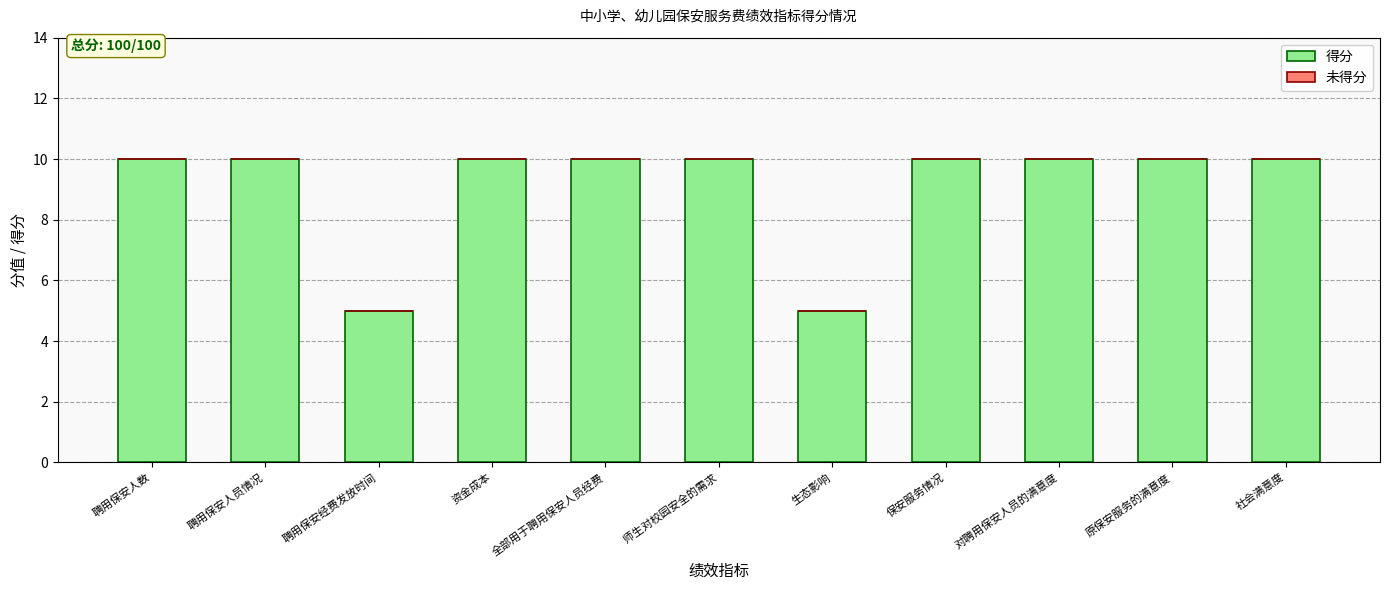

Is it true that the value at 生态影响 is 5?

True